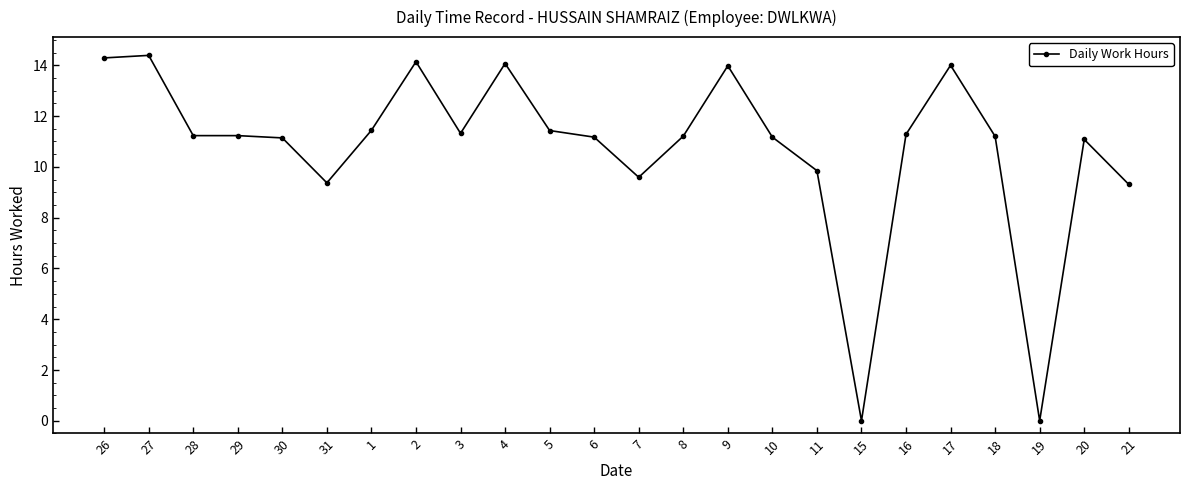

Read the value at 27.

14.4